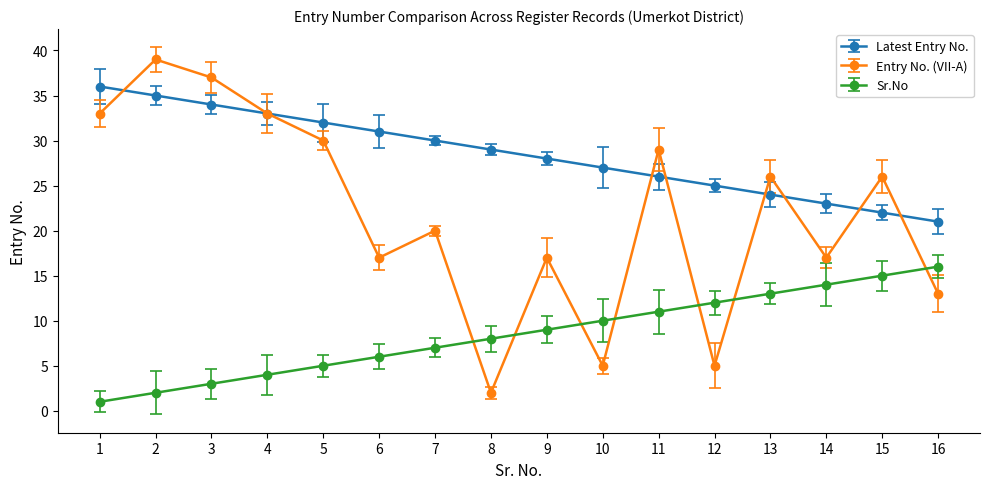

At which category is the sum across all series the highest?

2